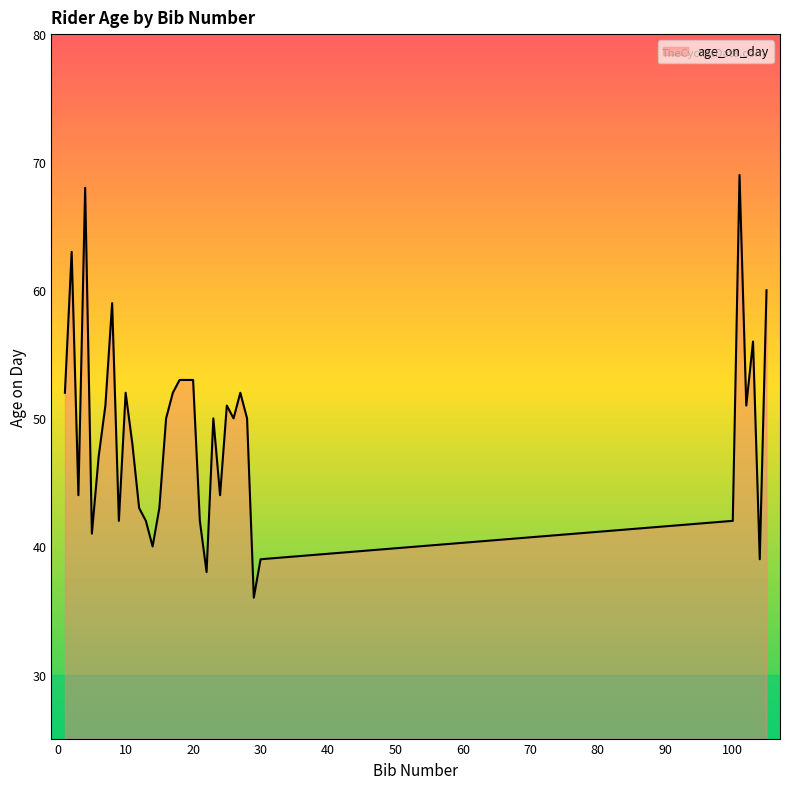

What is the maximum value shown in the chart?

69